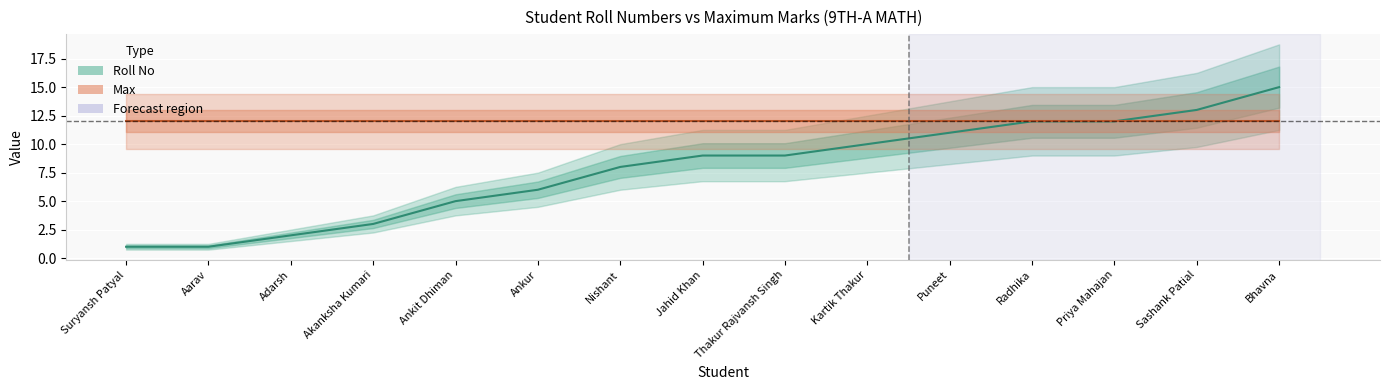

True or false: Roll No and Max intersect in this chart.

False